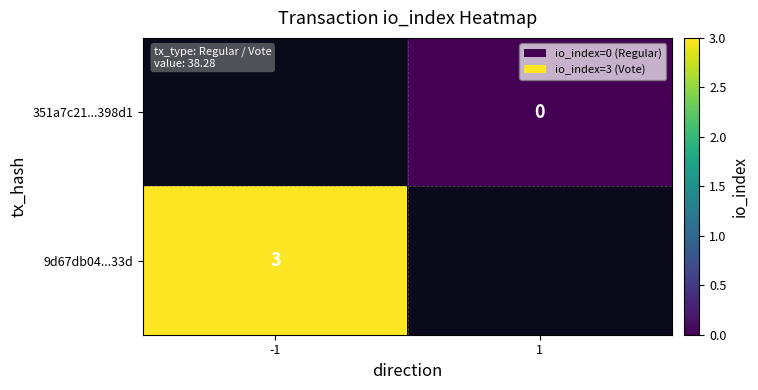

Which has a higher value, -1 or 1?

1